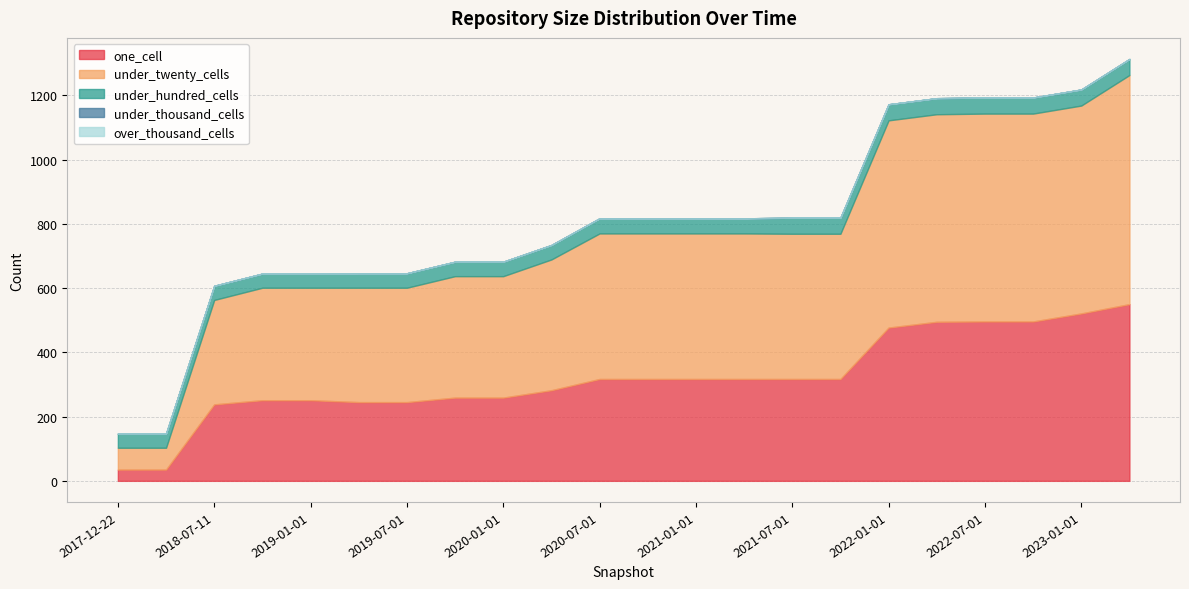

True or false: under_hundred_cells and over_thousand_cells cross at least once.

False